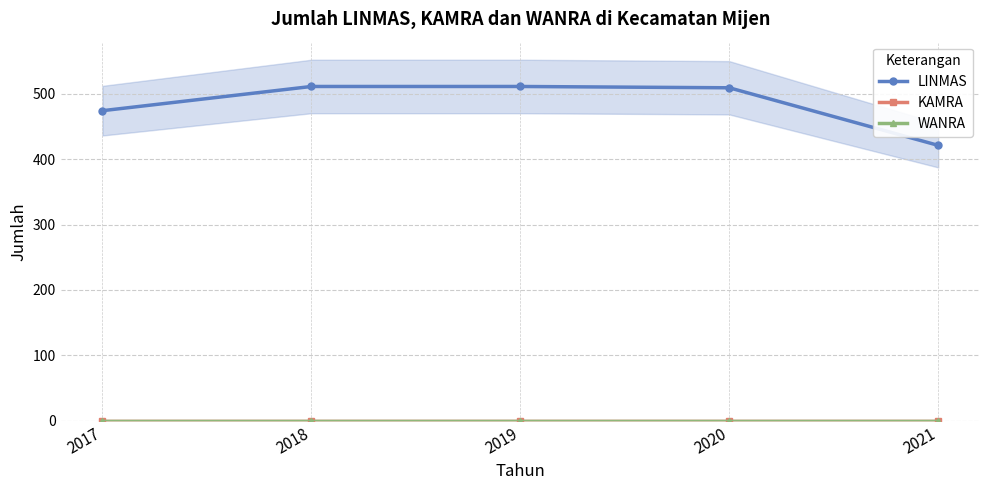

What is the difference between the highest and lowest values at 2018?

511